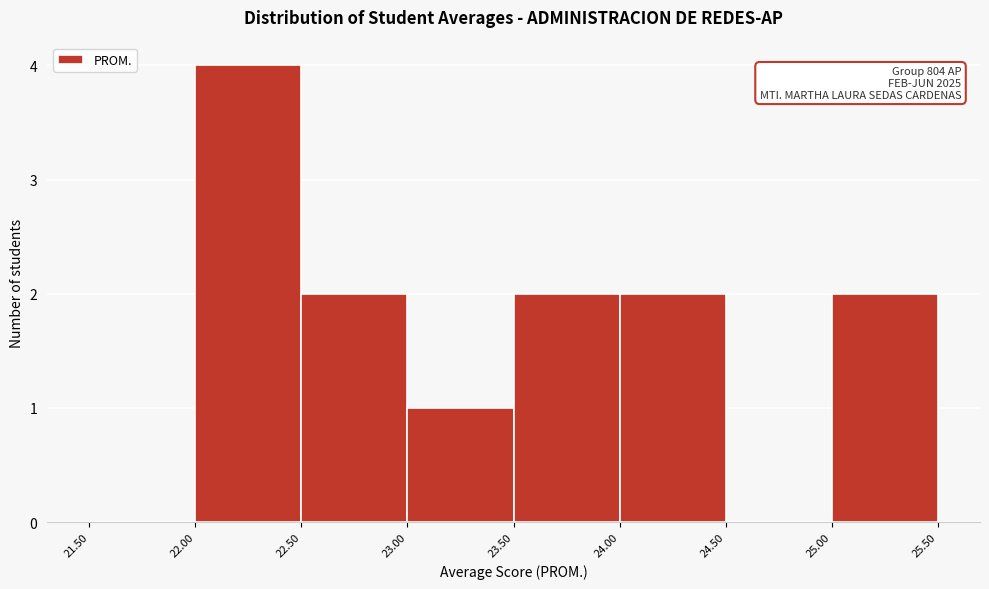

Over which range of the x-axis is the bar tallest?

22.00 to 22.50